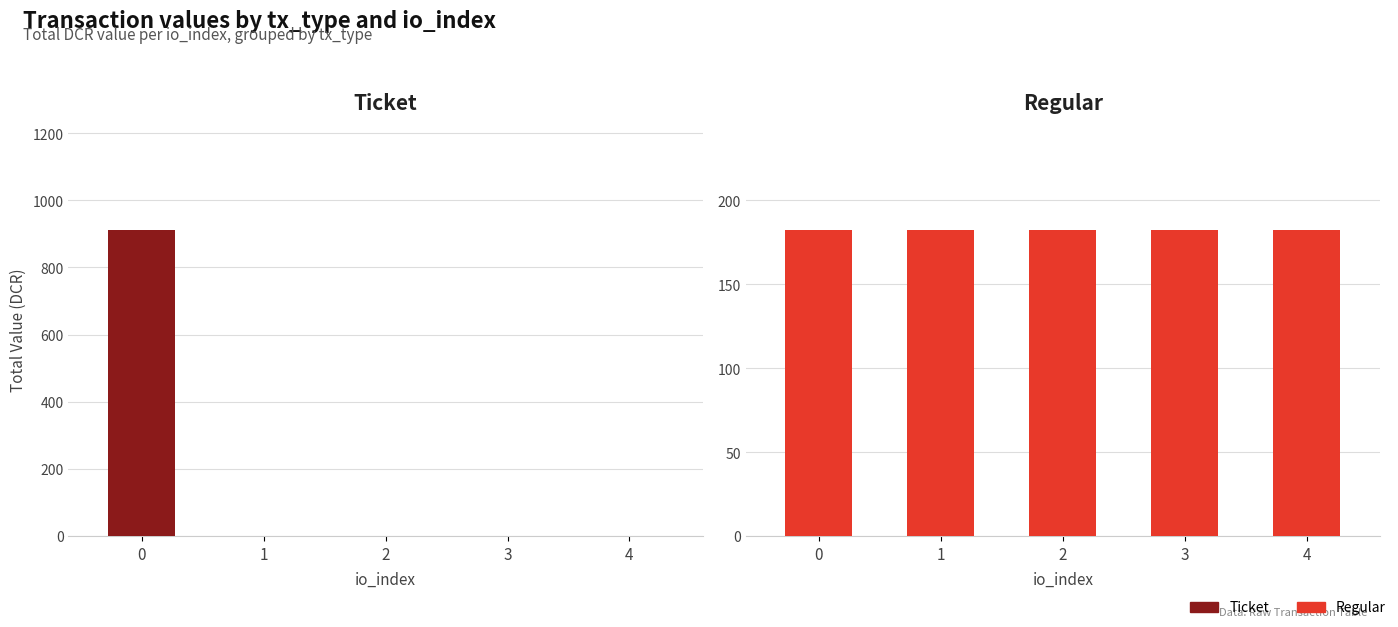

True or false: Ticket has a value of 0.0 at 3.

True